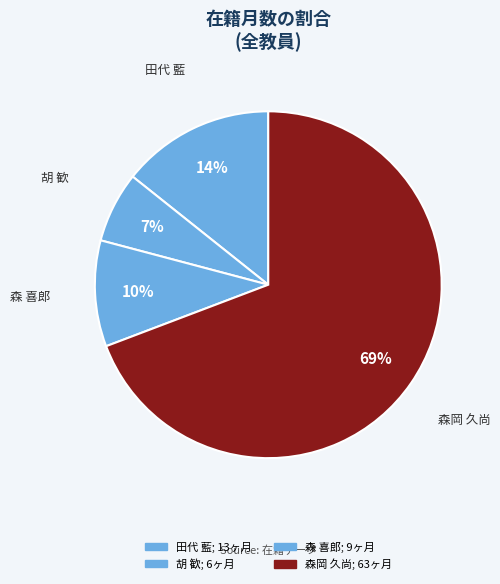

Count the number of slices in the pie.

4